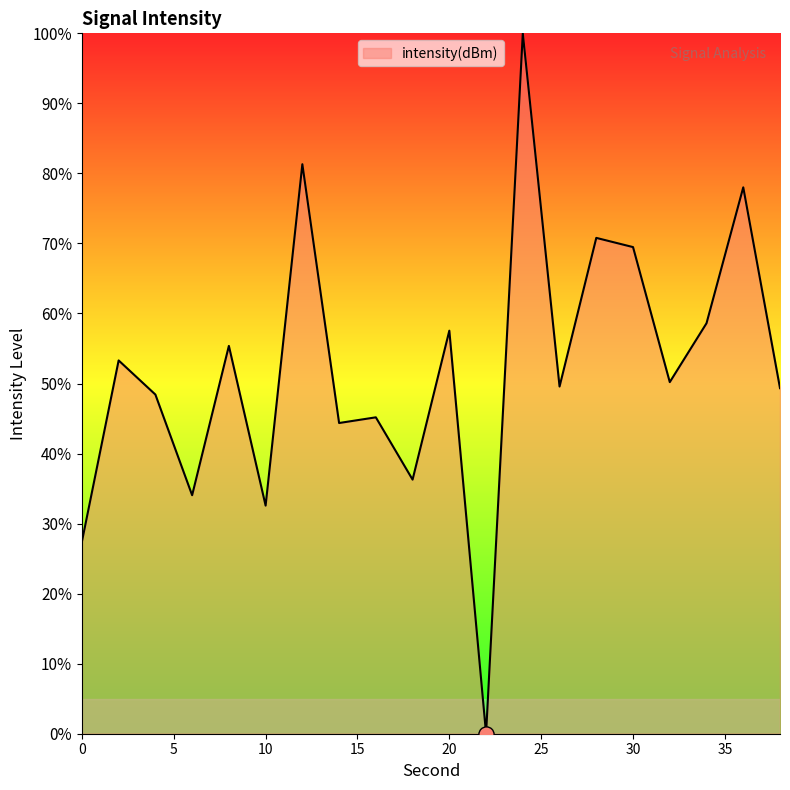

What is the greatest value displayed?

100.0